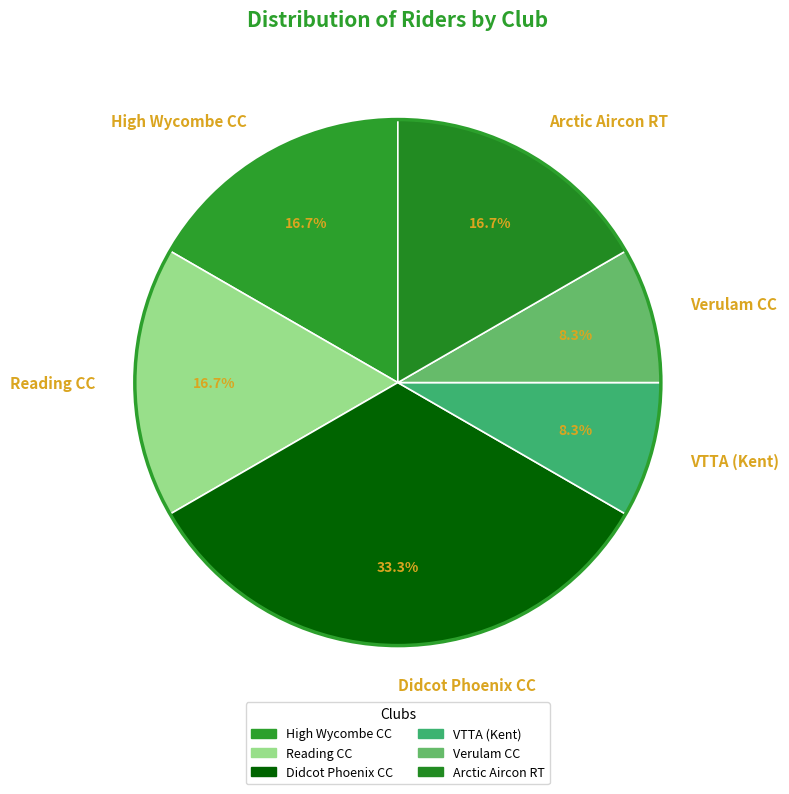

Between High Wycombe CC and Didcot Phoenix CC, which is larger?

Didcot Phoenix CC